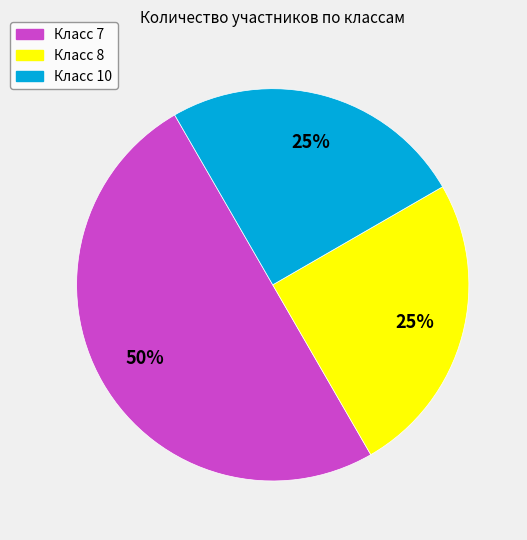

To the nearest percent, what is the difference between the largest and smallest slice percentages?

25%